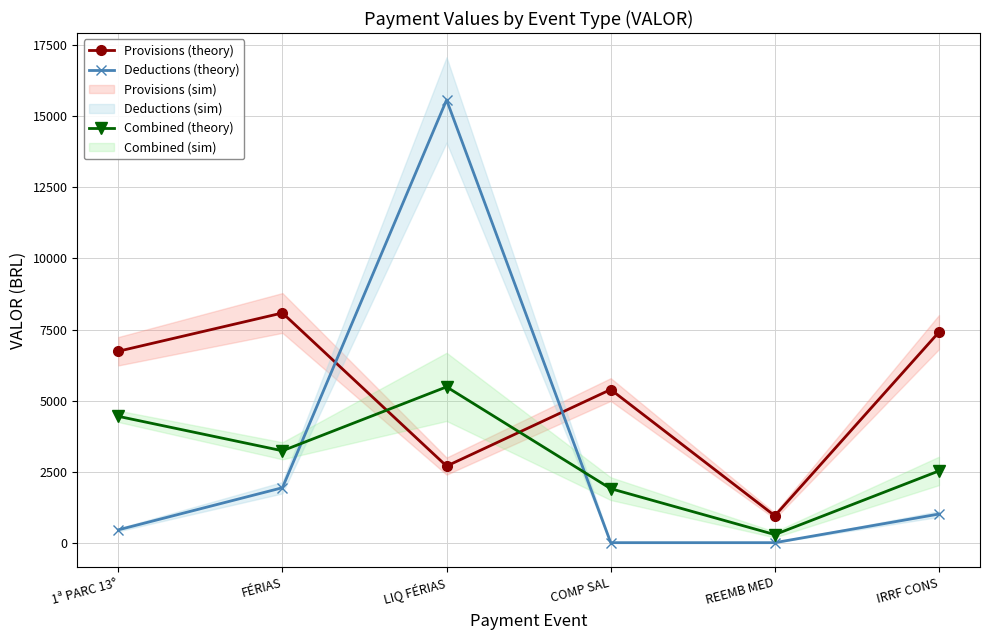

At which label does Combined (theory) reach its peak?

LIQ FÉRIAS